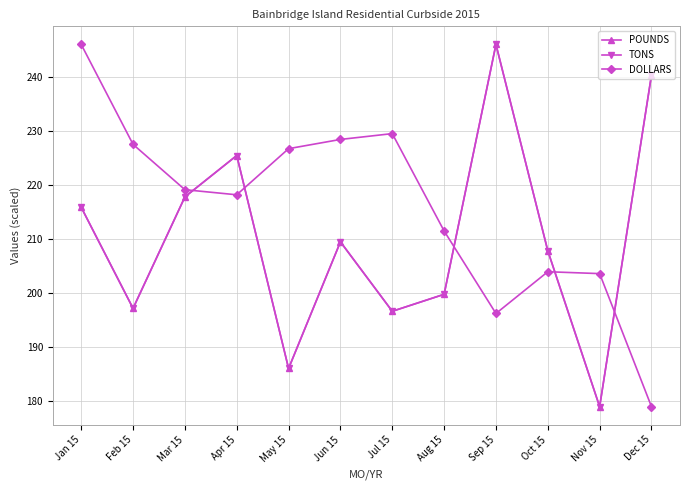

What is the approximate value of TONS at Jun 15?

209.5